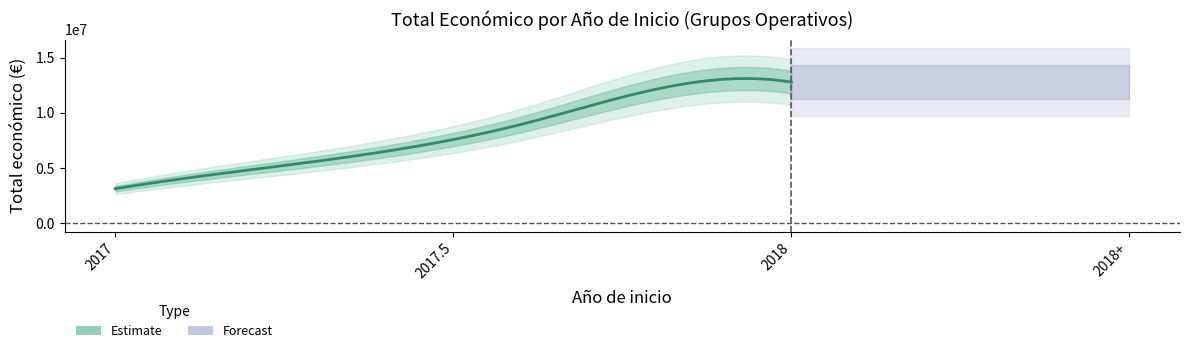

Between 2018 and 2018, which is larger?

2018